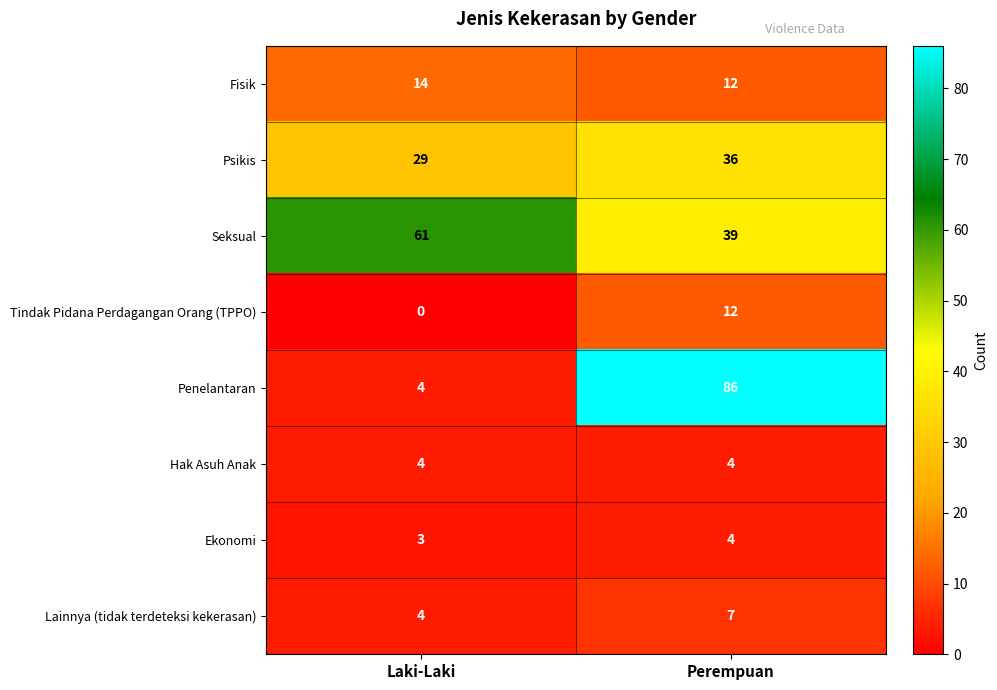

Reading left to right, what are all the values shown in this chart?

Fisik: 14	12
Psikis: 29	36
Seksual: 61	39
Tindak Pidana Perdagangan Orang (TPPO): 0	12
Penelantaran: 4	86
Hak Asuh Anak: 4	4
Ekonomi: 3	4
Lainnya (tidak terdeteksi kekerasan): 4	7